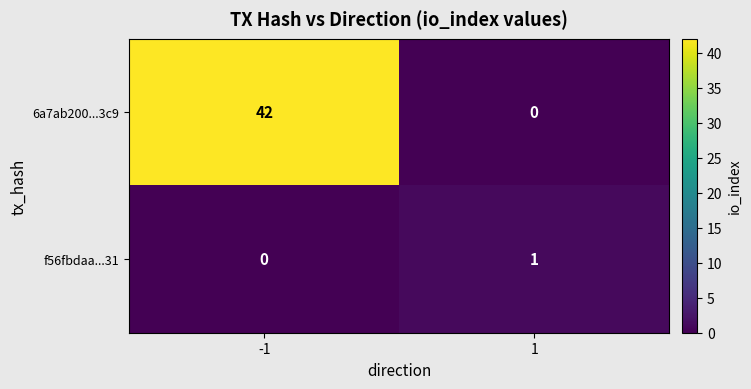

What is the difference between the maximum and minimum values in the 6a7ab200...3c9 series?

42